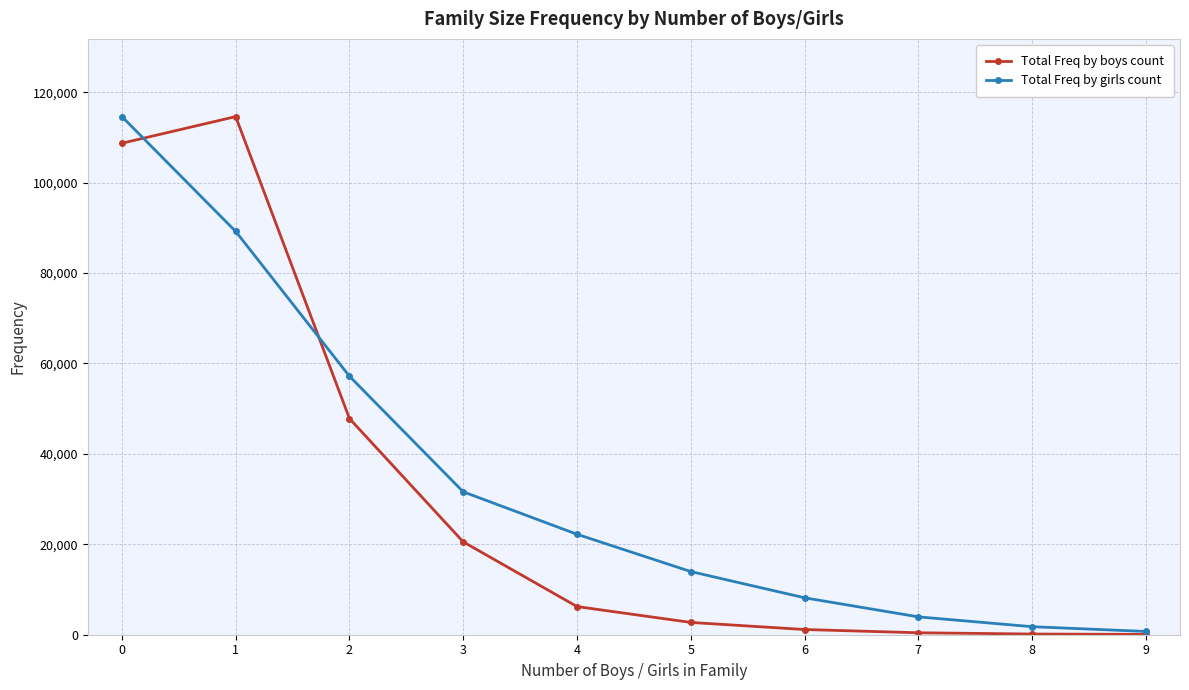

True or false: Total Freq by boys count and Total Freq by girls count cross at least once.

True